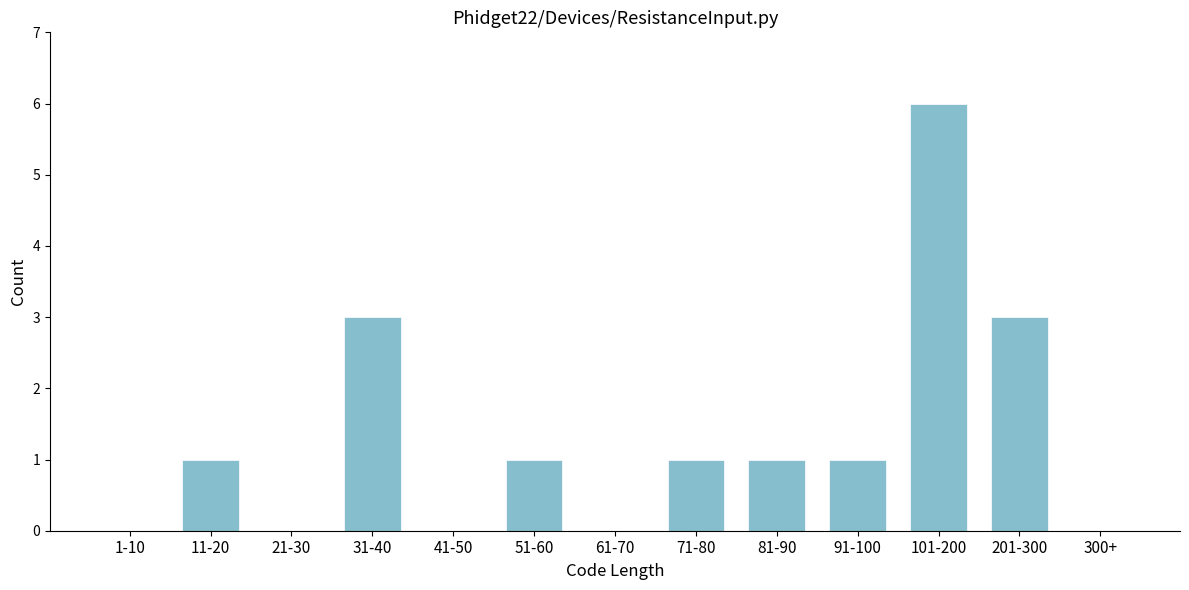

Reading left to right, what are all the values shown in this chart?

1-10=0	11-20=1	21-30=0	31-40=3	41-50=0	51-60=1	61-70=0	71-80=1	81-90=1	91-100=1	101-200=6	201-300=3	300+=0